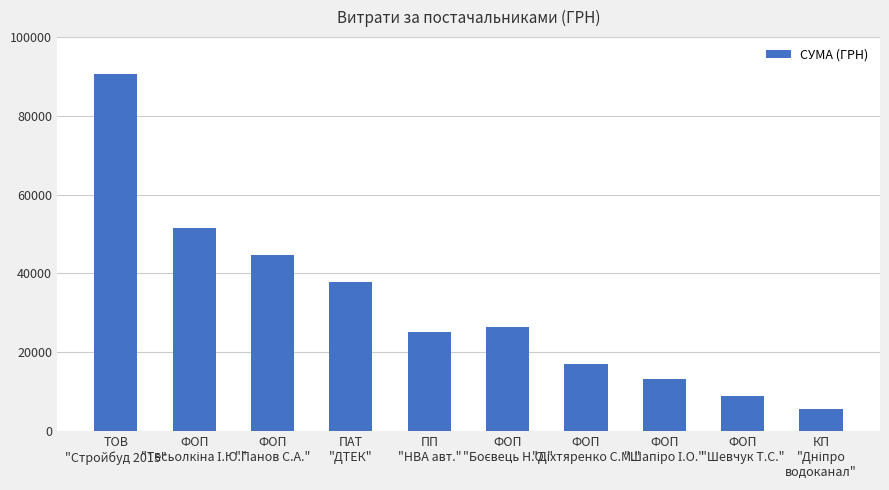

True or false: the data shows 37880.6 at ПАТ
"ДТЕК".

True